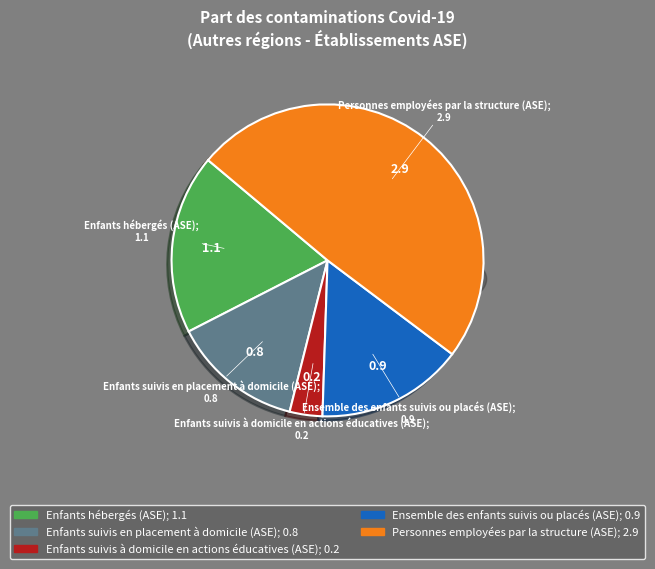

Is Enfants suivis en placement à domicile (ASE) the majority of the pie?

No